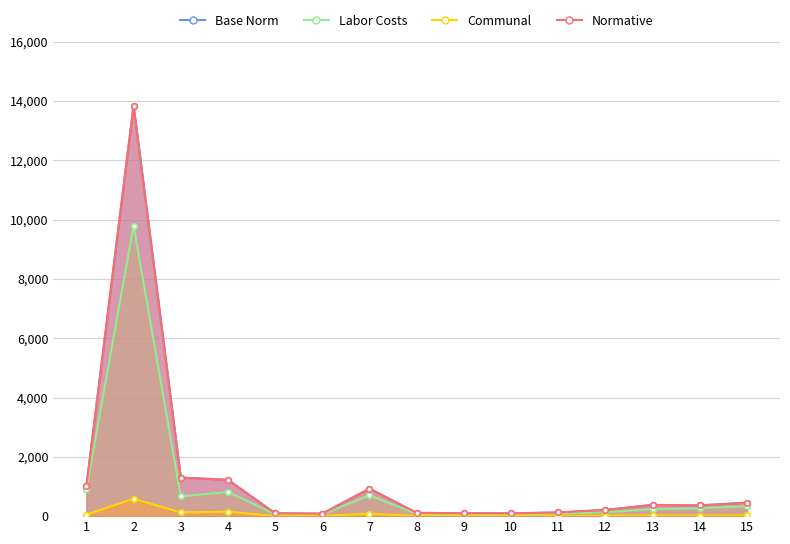

Which series has the largest total across all categories?

Base Norm